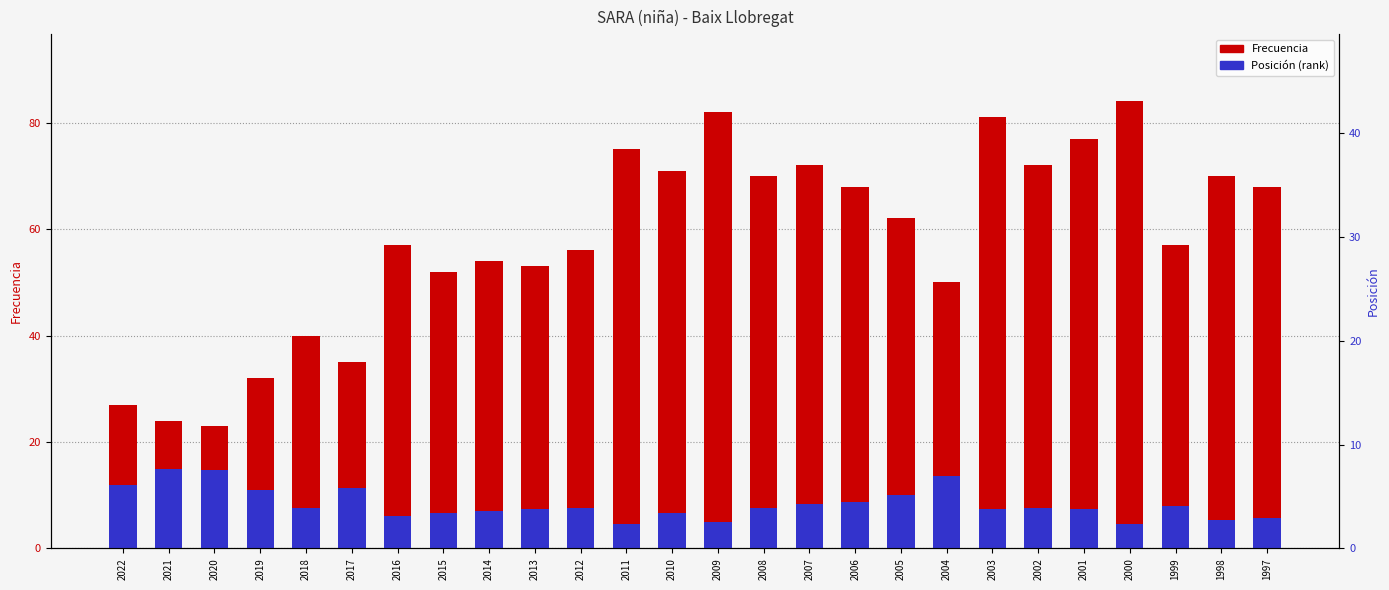

At which category is the sum across all series the highest?

2000